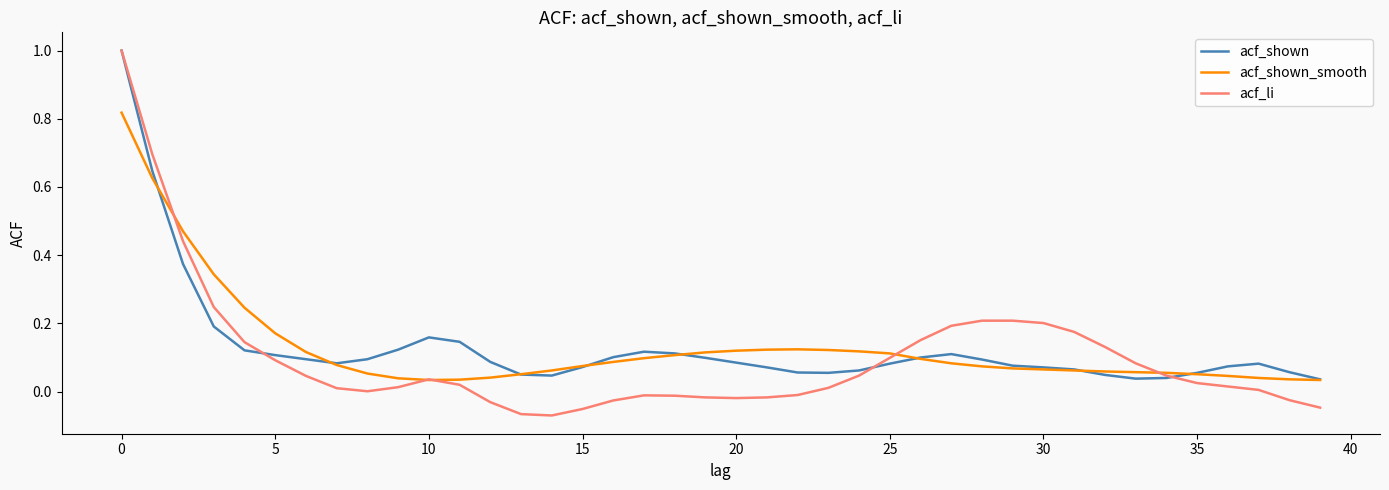

What is the maximum value shown in the chart?

1.0